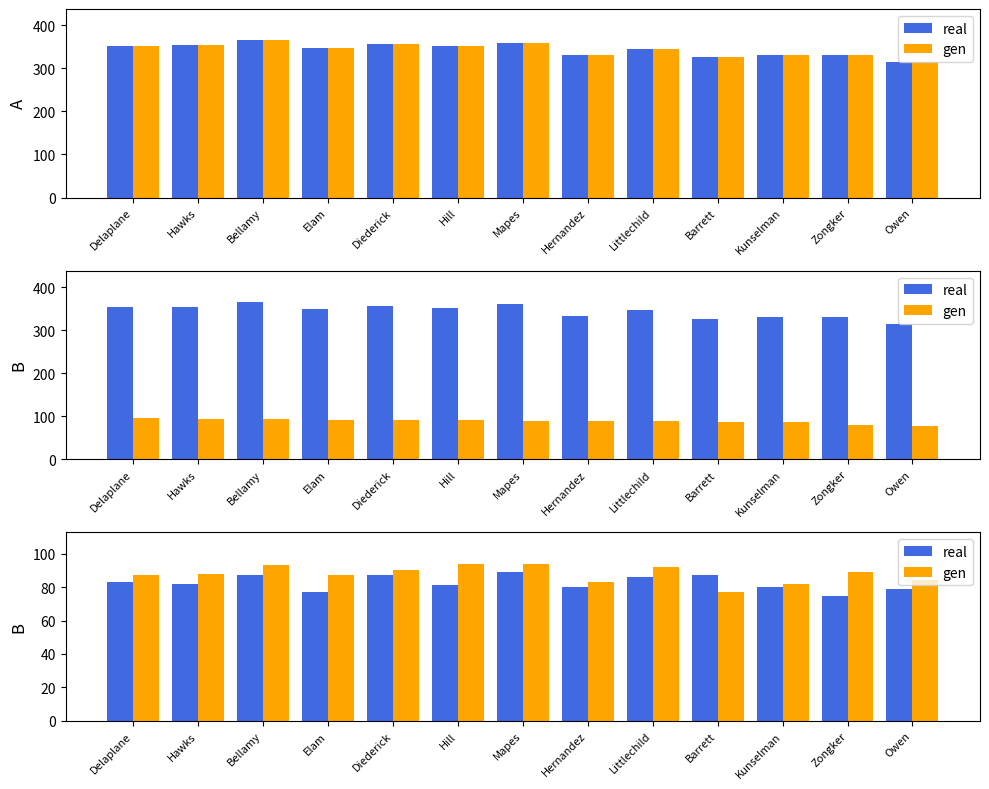

How many series are shown in this chart?

2